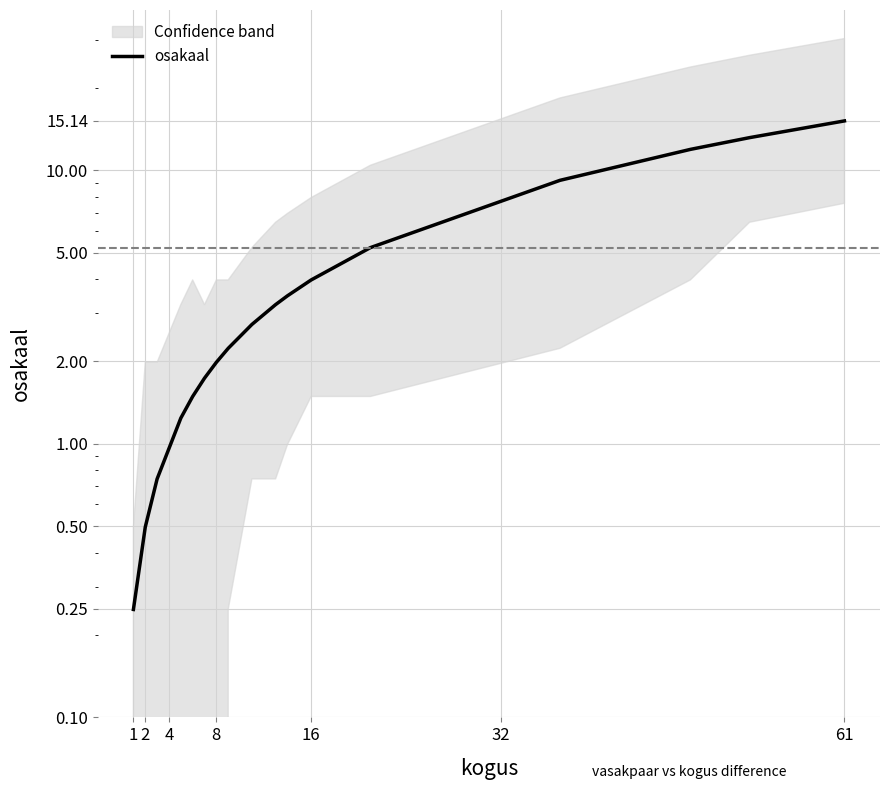

True or false: the data has more than 2 interior local peaks.

False